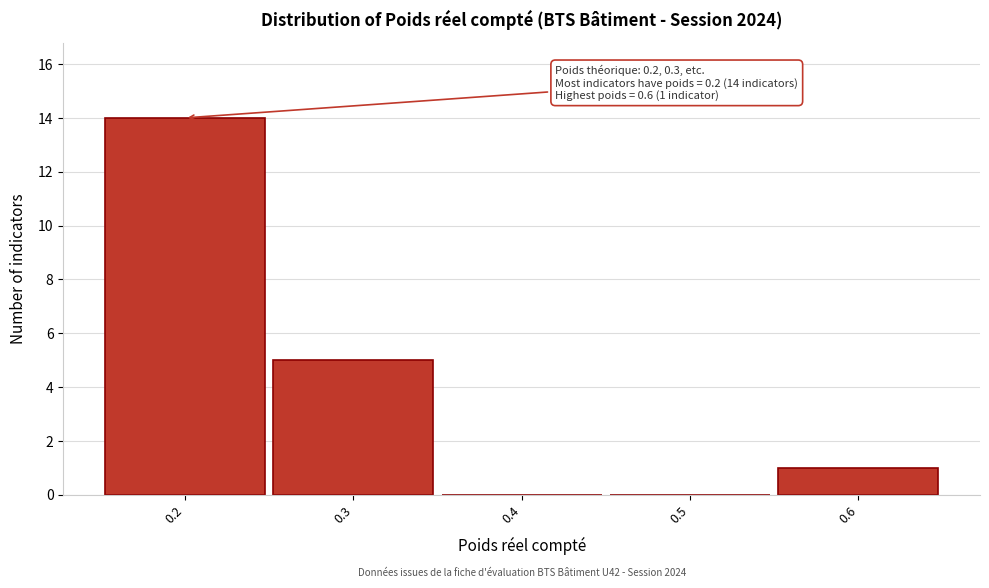

Which range on the x-axis has the tallest bar?

0.15 to 0.25